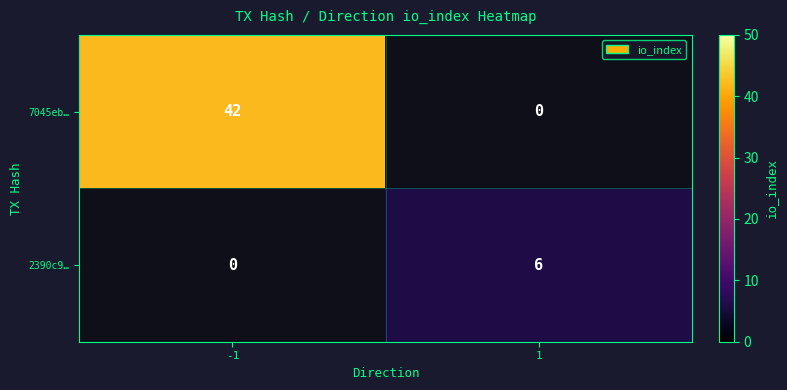

The 7045eb… series shows 24 at -1. True or false?

False